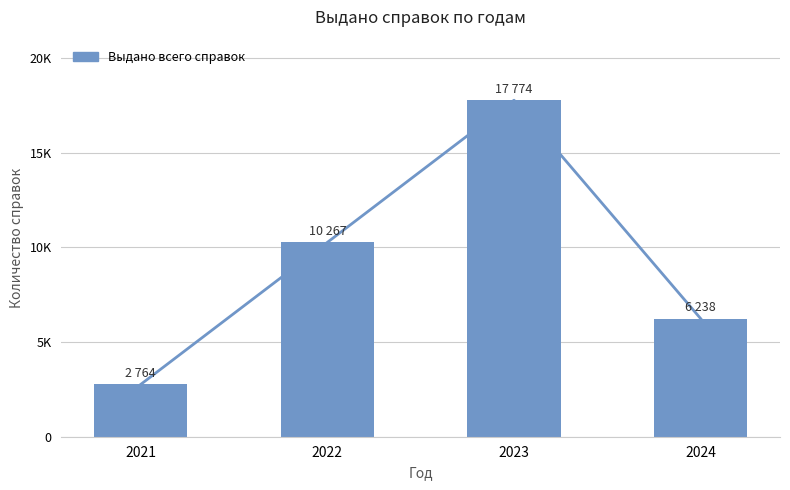

How many values are below 10267?

2